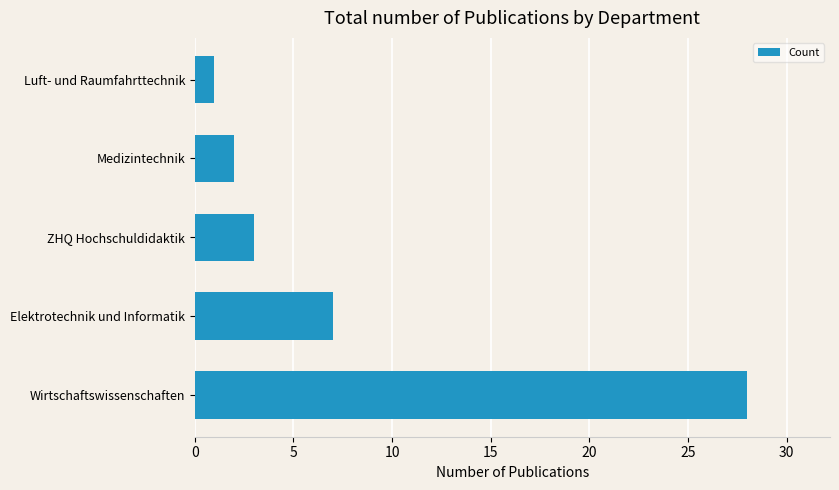

How many distinct data groups are displayed?

1